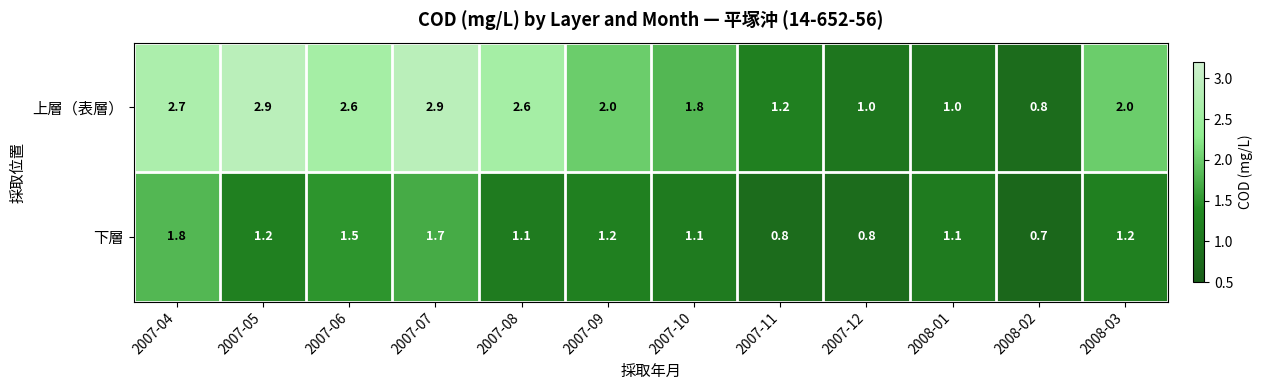

Which category has the lowest value in the 下層 series?

2008-02